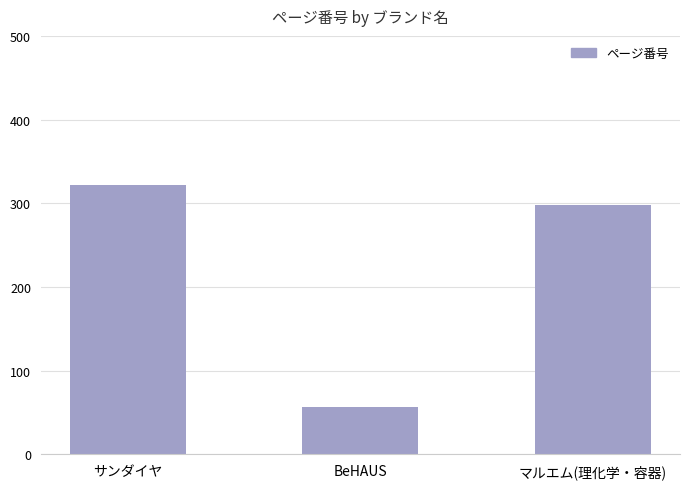

Reading left to right, extract all data points from this chart.

サンダイヤ=322	BeHAUS=57	マルエム(理化学・容器)=298